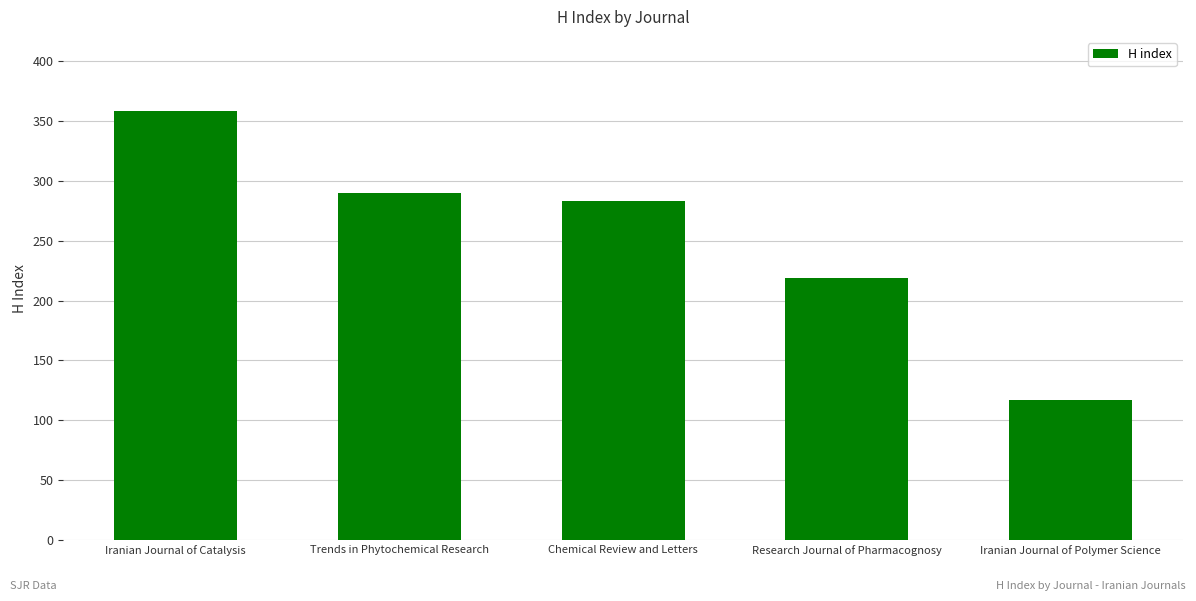

What position from the right is Research Journal of Pharmacognosy?

2